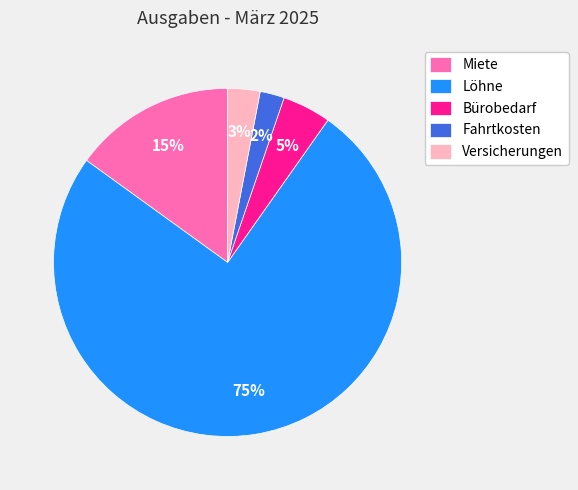

What is the ratio of the value at Versicherungen to the value at Miete?

0.2